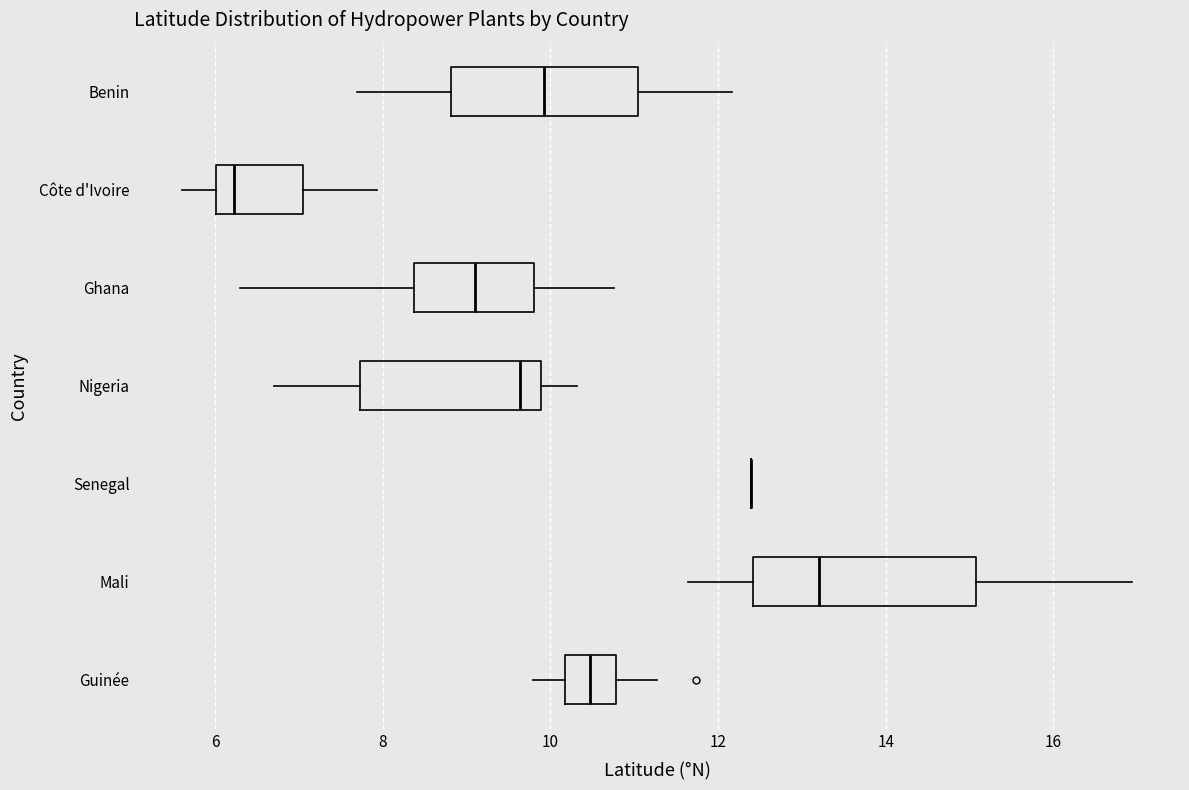

Comparing the boxes themselves (not the whiskers), which one is the widest?

Mali